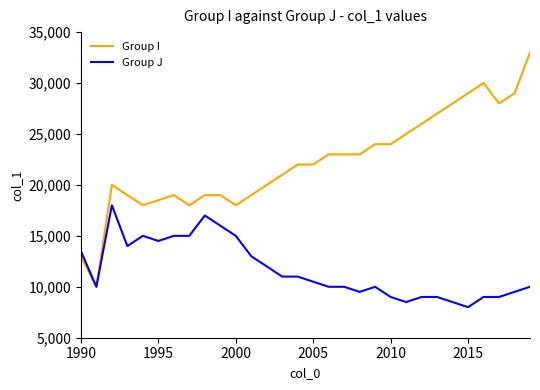

What is the highest value of the Group J series?

18000